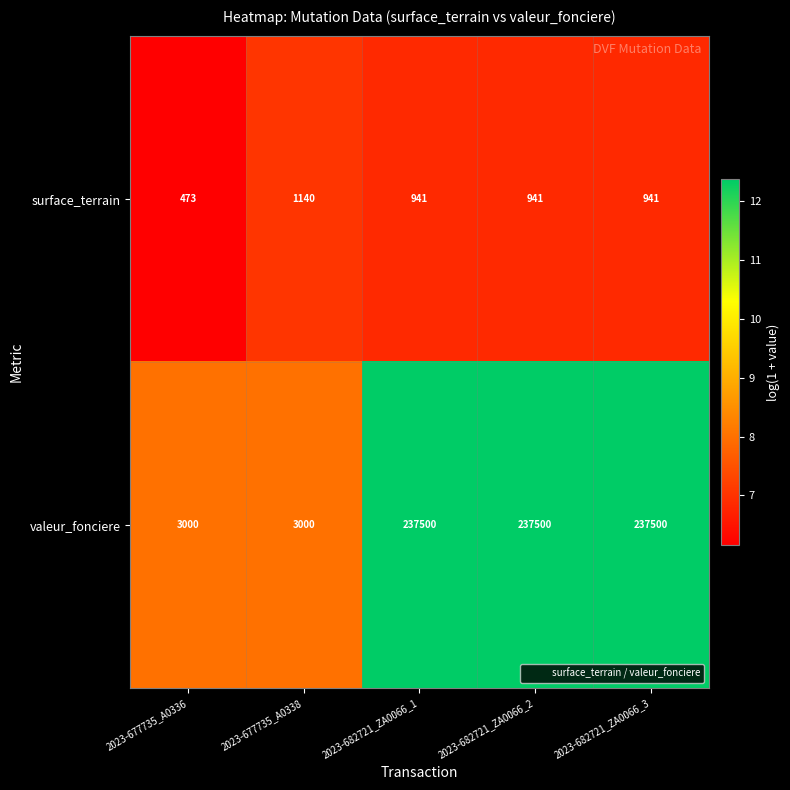

What is the highest value of the surface_terrain series?

1140